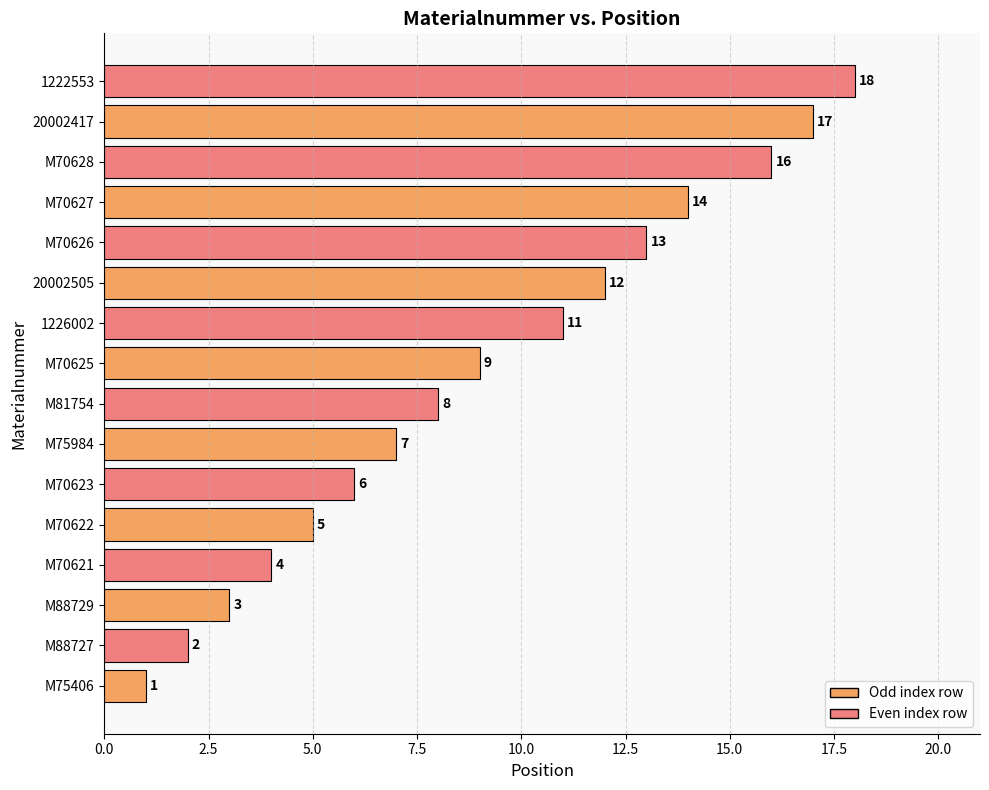

What is the change in value from M70625 to 20002505?

+3